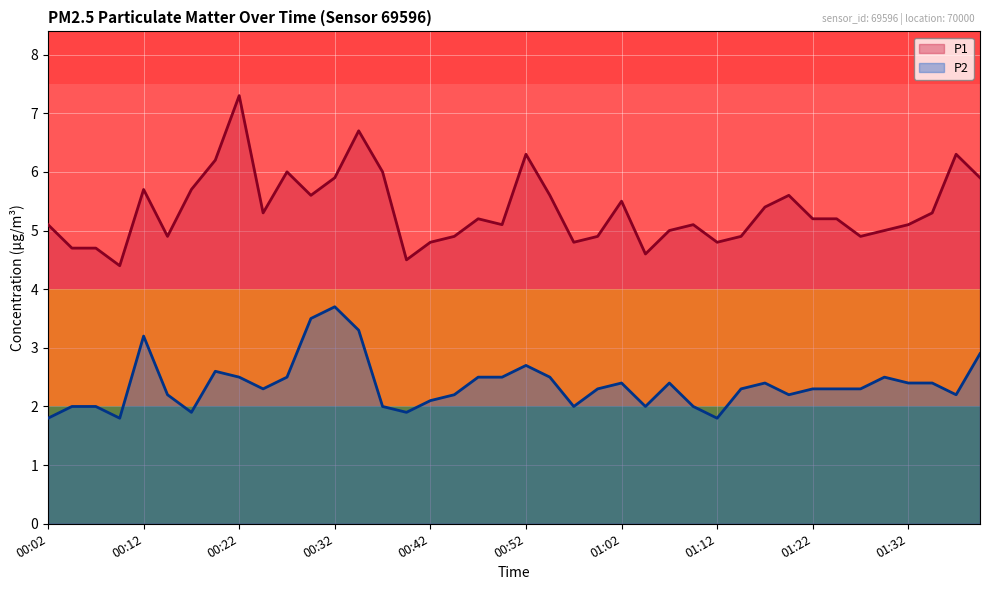

What is the total value across all series at 18?

7.7